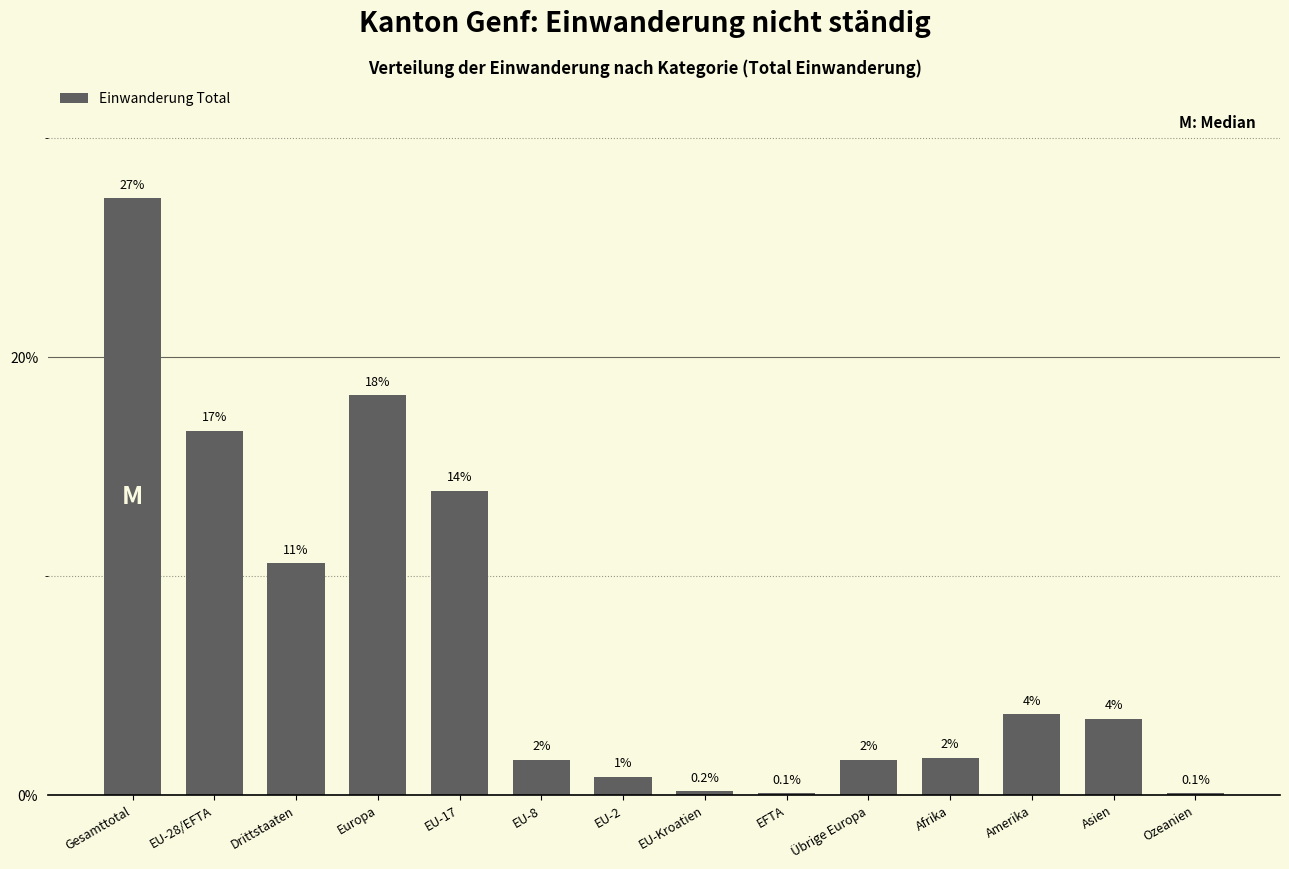

Are the bars horizontal?

No